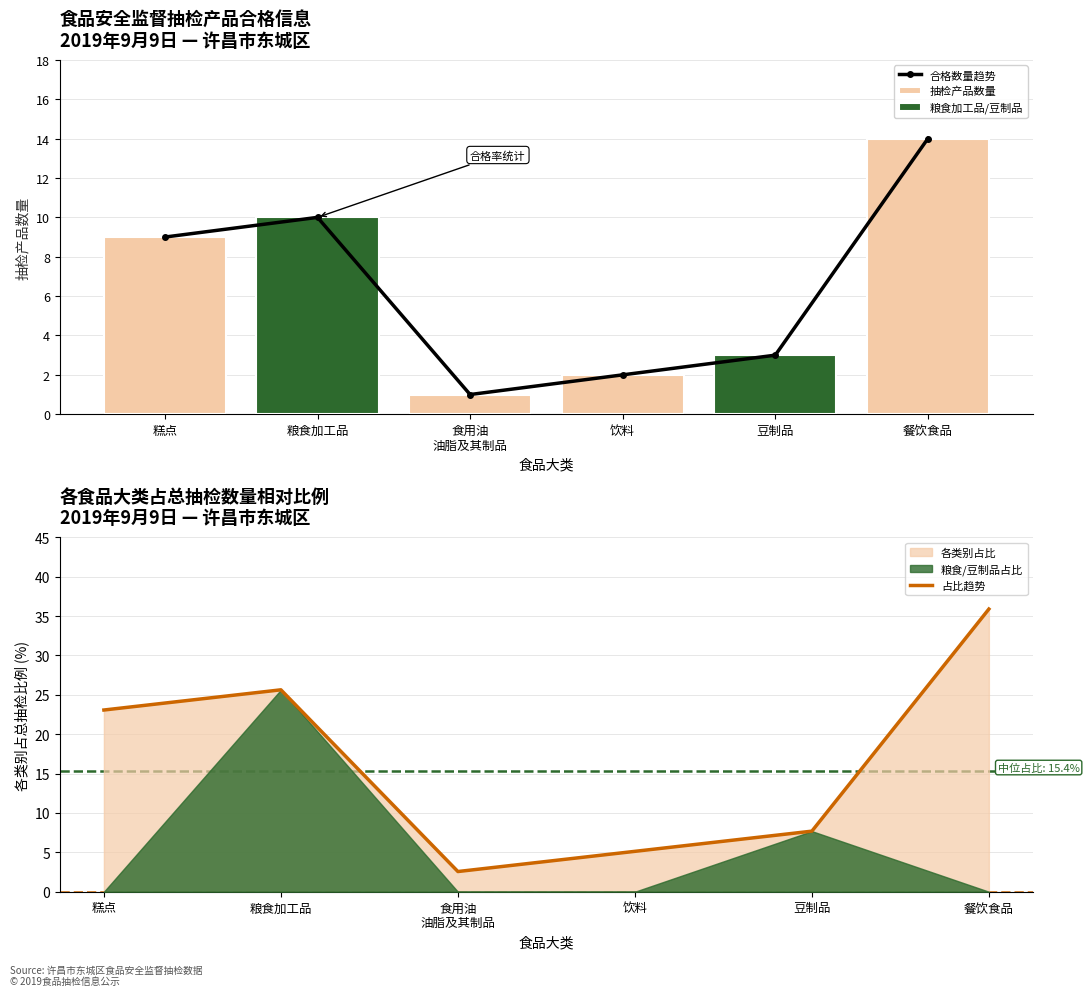

What is the highest value of the 粮食加工品/豆制品 series?

10.0